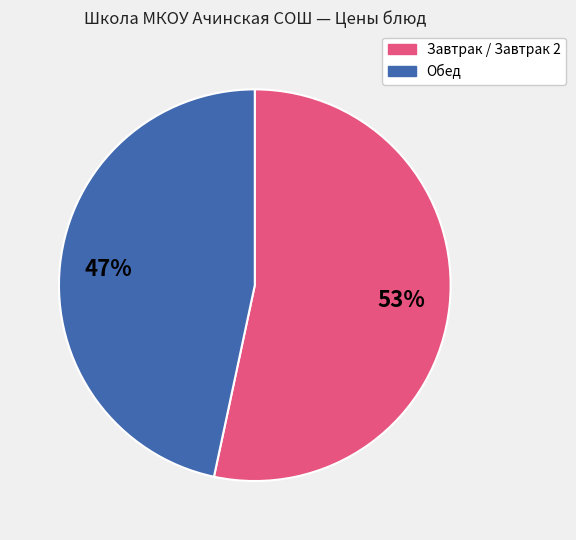

Count the number of slices in the pie.

2